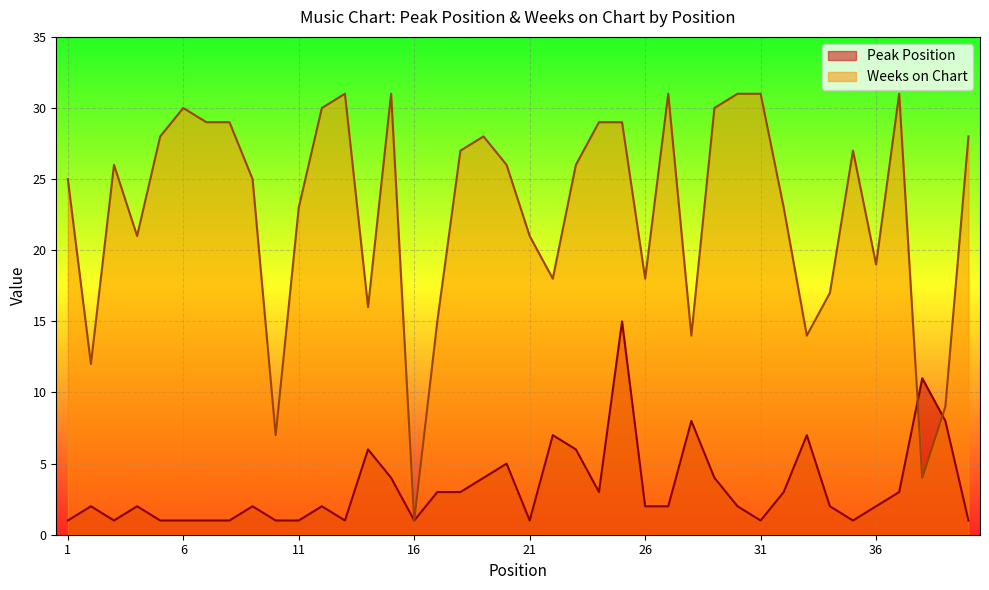

Which series ends up on top after the final intersection of Weeks on Chart and Peak Position?

Weeks on Chart